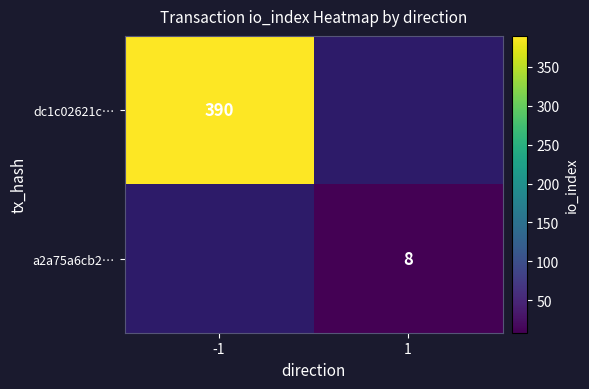

Is it true that a2a75a6cb2… equals 5 at 1?

False